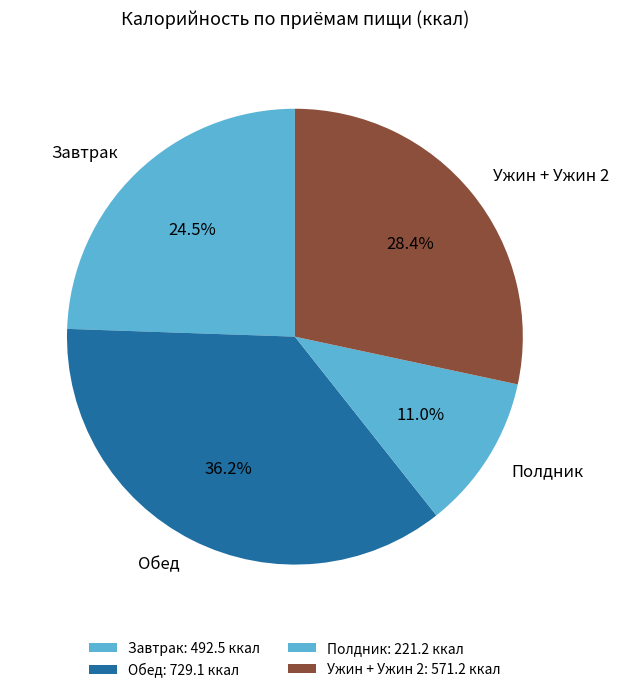

Does Полдник account for over 50% of the chart?

No